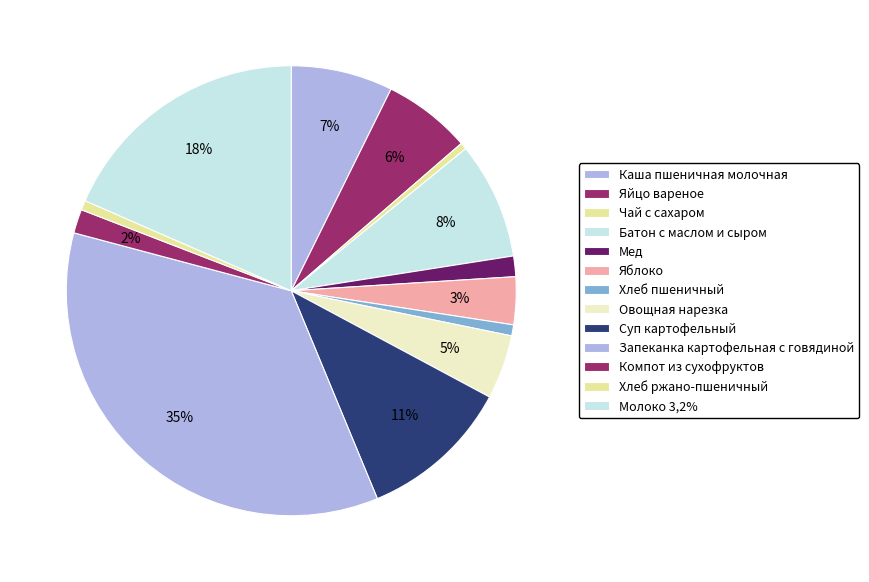

To the nearest percent, what is the combined percentage of Овощная нарезка and Хлеб пшеничный?

5%